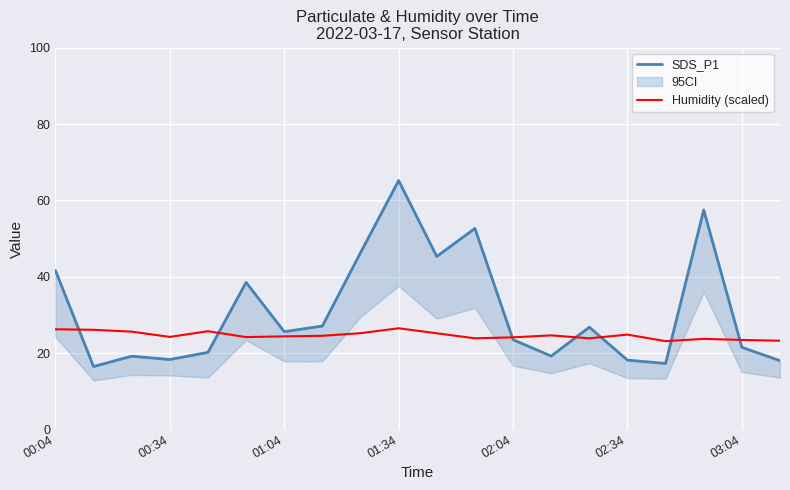

What is the difference between the highest and lowest values at 11?

28.8